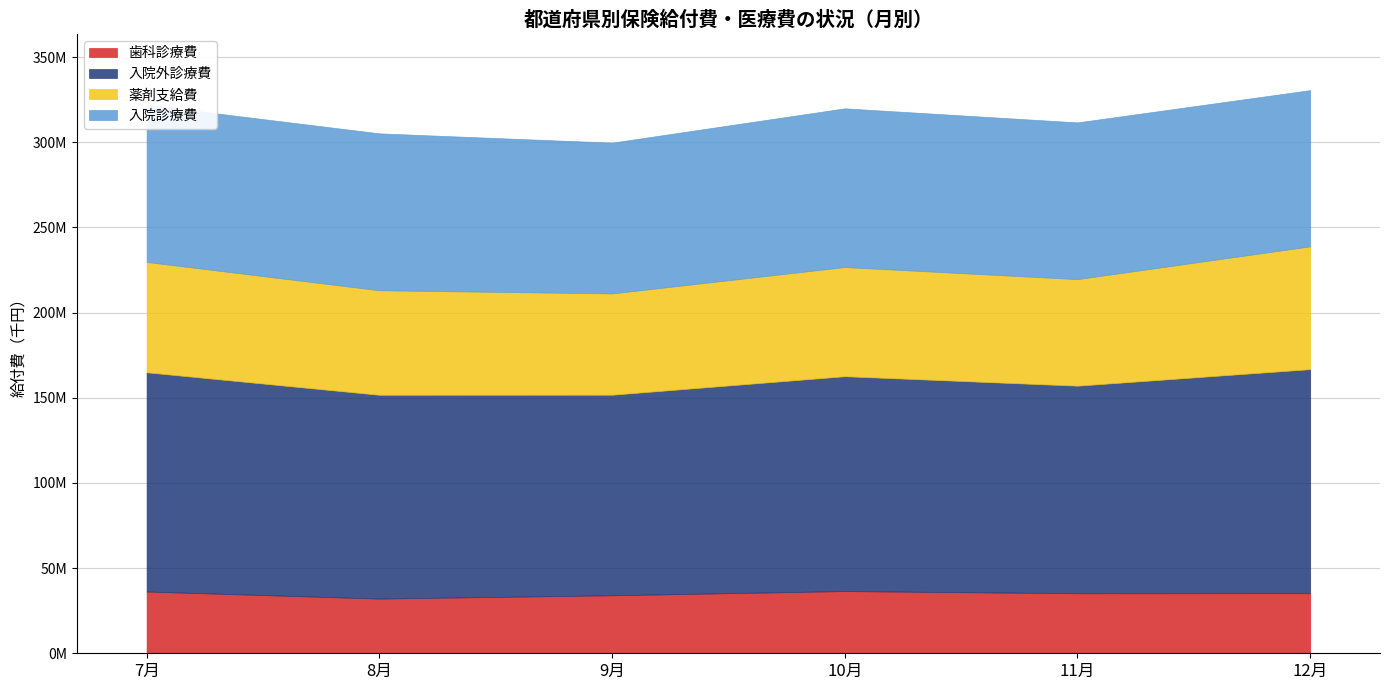

Reading left to right, transcribe all the data shown in this chart.

歯科診療費: 36266712.4	32109878.7	34049121.5	36523911.4	35227948.5	35280824.0
入院外診療費: 128673004.1	119622158.4	117720265.5	126111032.8	121846168.0	131501760.5
薬剤支給費: 64792204.3	61356113.7	59458296.6	64083442.1	62558432.8	72091262.5
入院診療費: 92205631.7	92103199.5	88505655.3	93164018.9	91989269.2	91705464.8